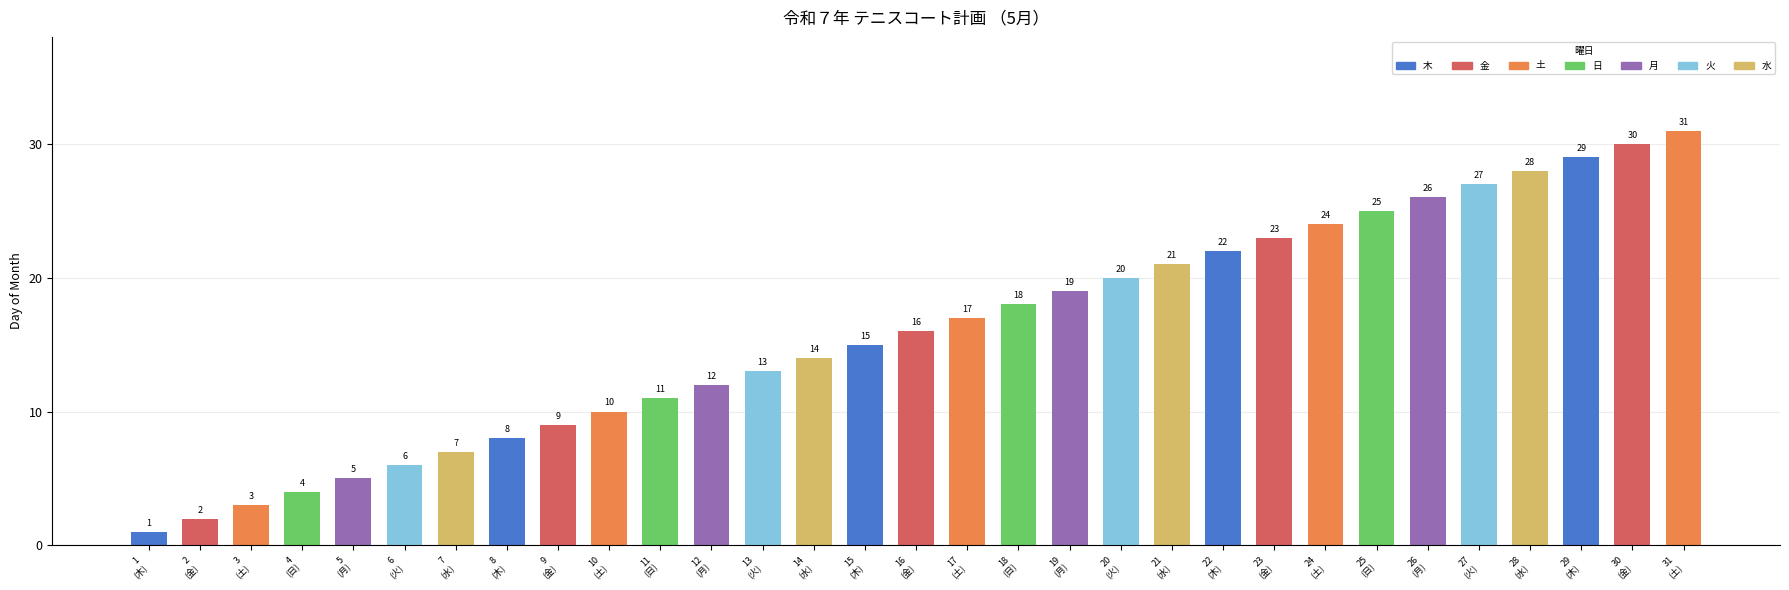

What position from the right is 6
(火)?

26